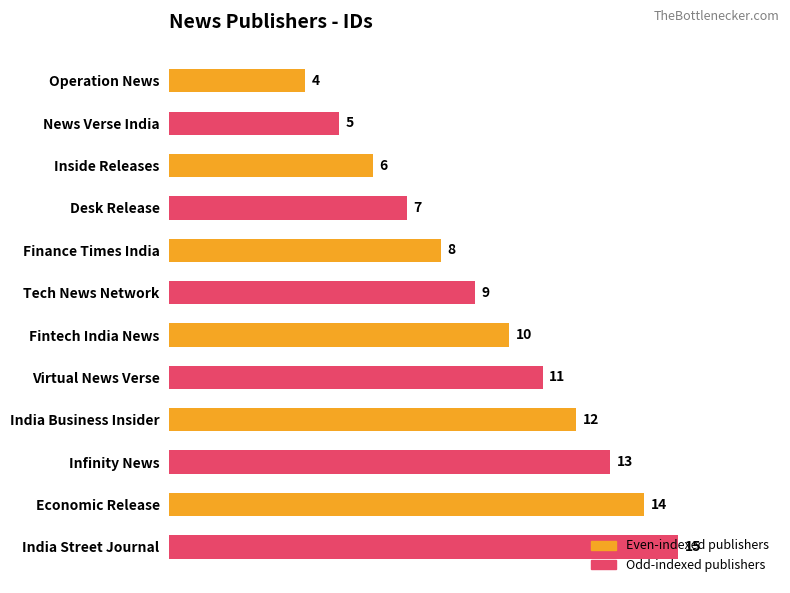

Rank the categories by value from highest to lowest.

India Street Journal, Economic Release, Infinity News, India Business Insider, Virtual News Verse, Fintech India News, Tech News Network, Finance Times India, Desk Release, Inside Releases, News Verse India, Operation News